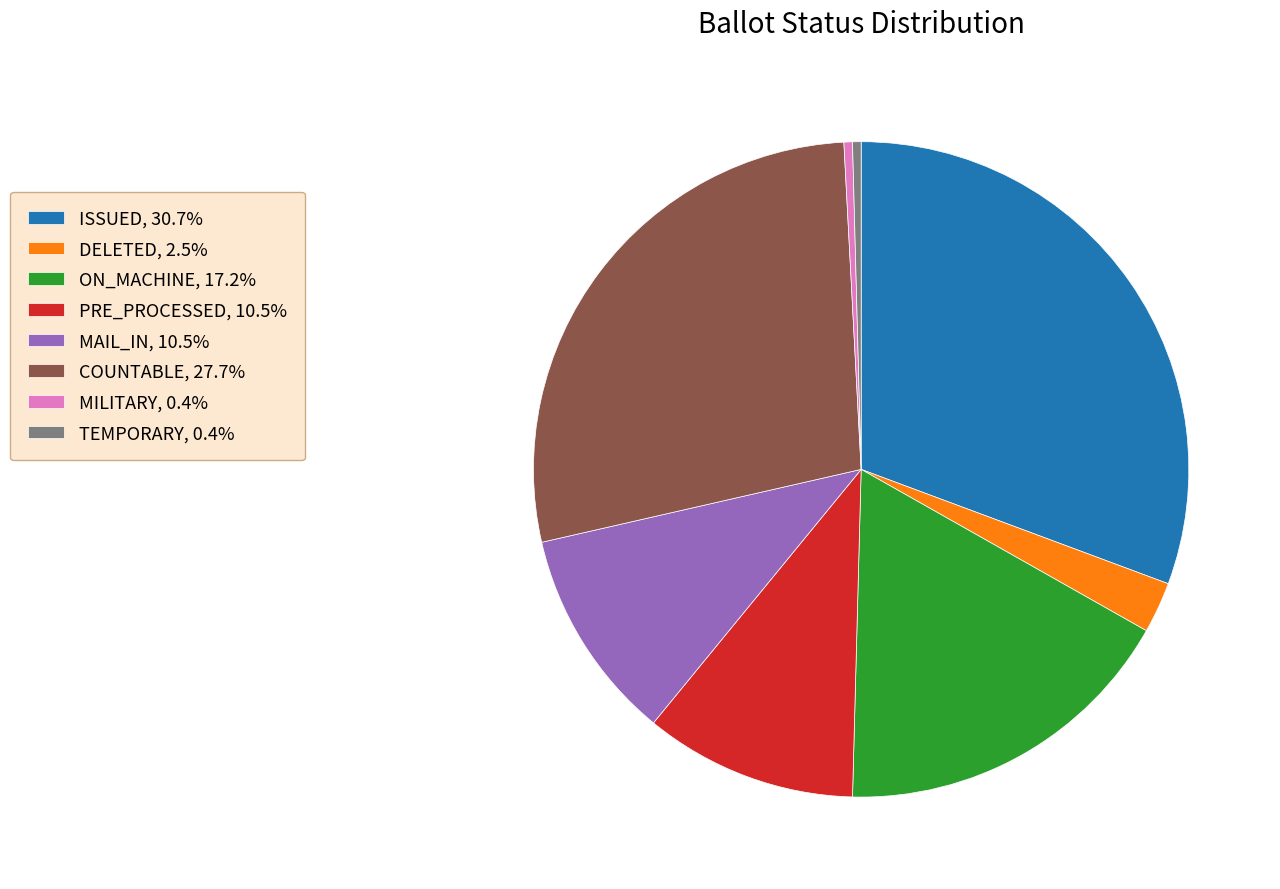

Does ON_MACHINE, 17.2% account for over 50% of the chart?

No